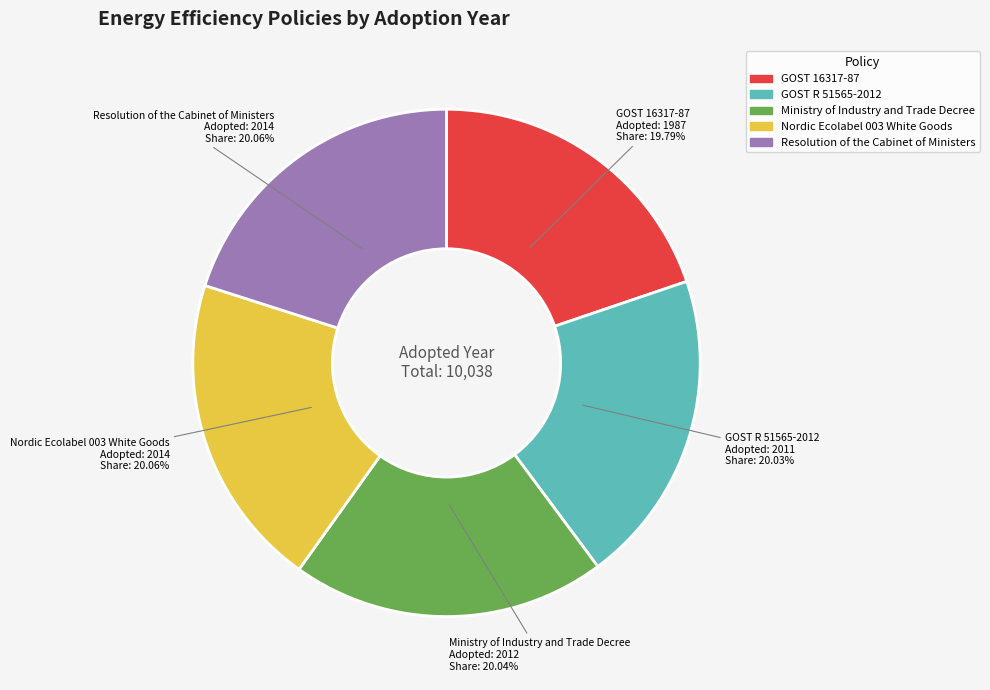

What is the ratio of the value at GOST 16317-87 to the value at Ministry of Industry and Trade Decree?

1.0